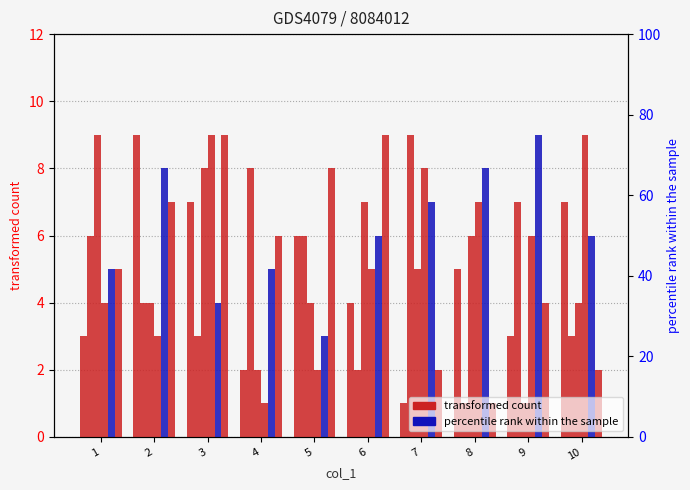

What is the smallest value displayed?

1